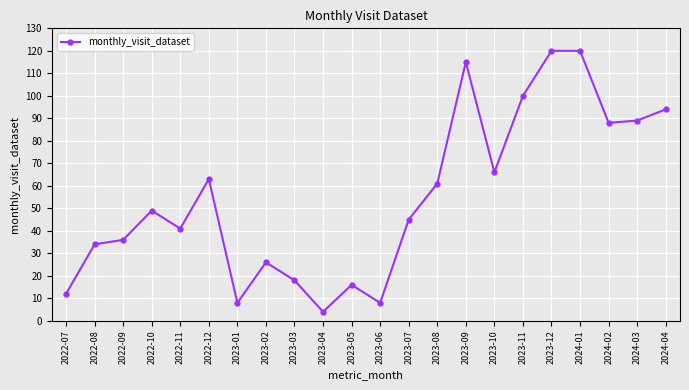

What is the average value?

55